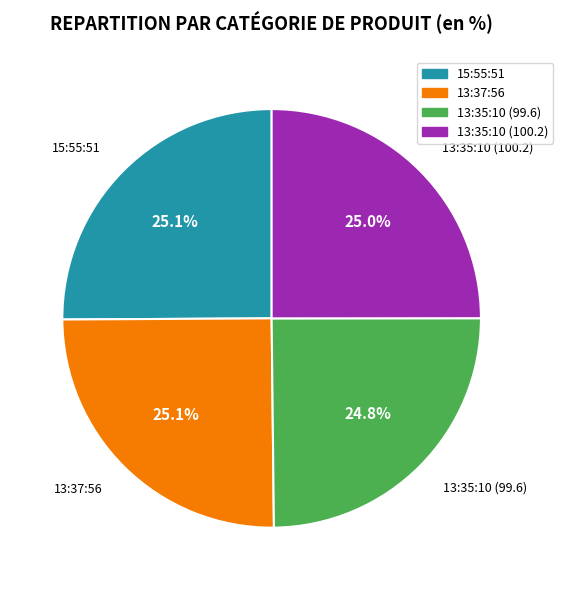

Is there a majority slice in this chart?

No